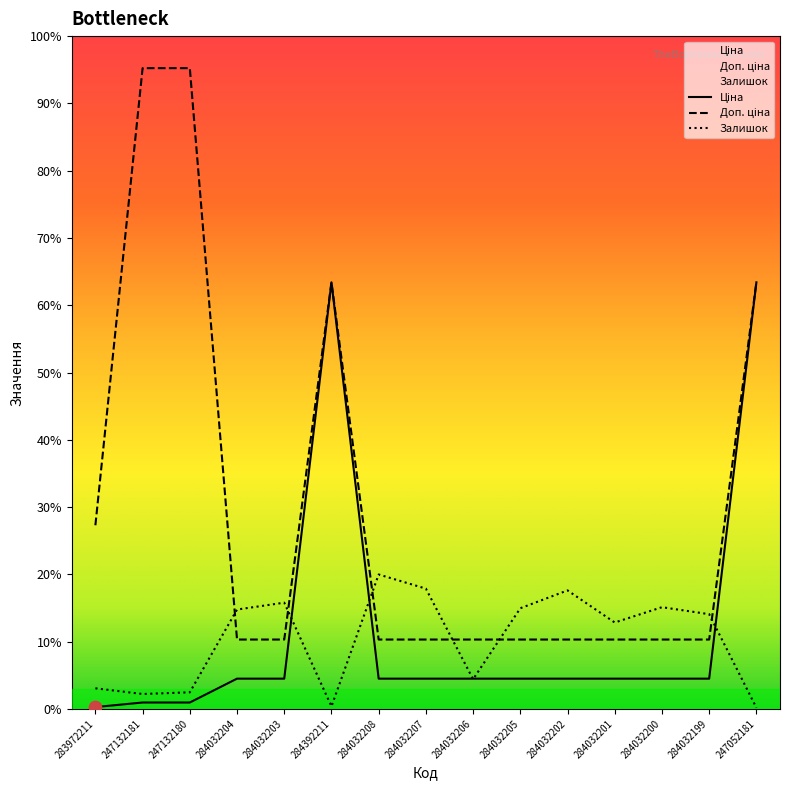

What are all the series names shown in the legend?

Ціна, Доп. ціна, Залишок